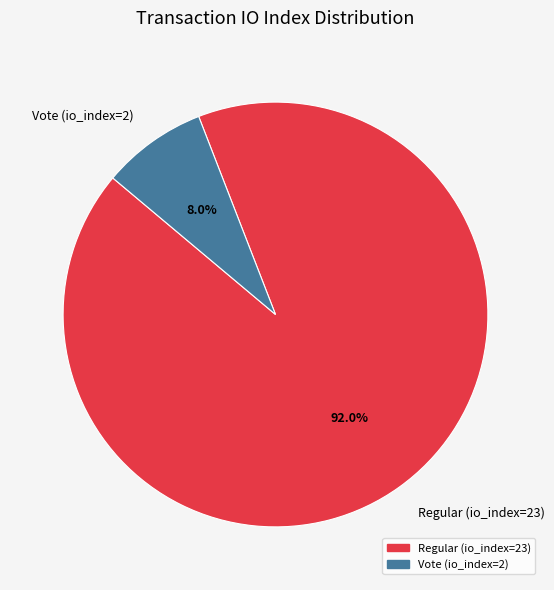

Count the number of slices in the pie.

2